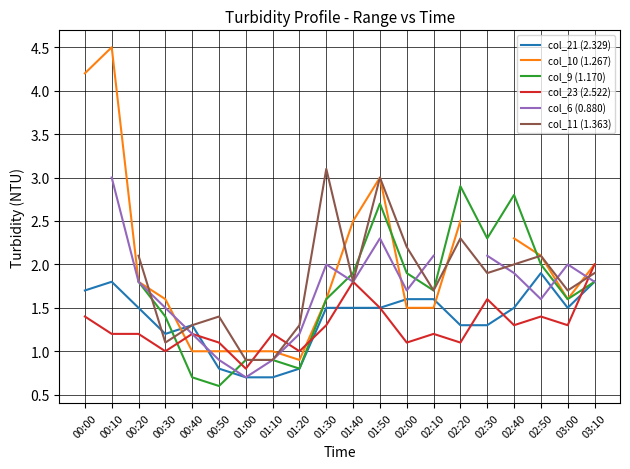

Which has a higher value, 01:10 or 01:40?

01:40